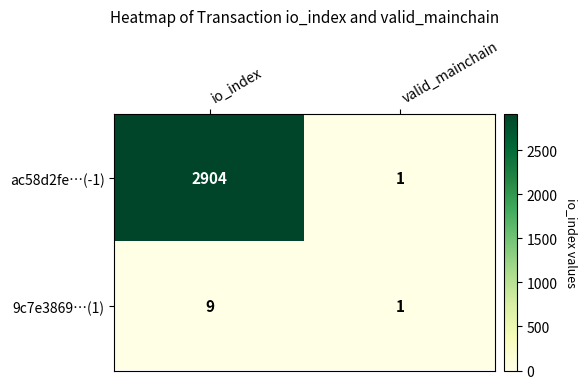

Which series has the largest range (max minus min)?

ac58d2fe…(-1)